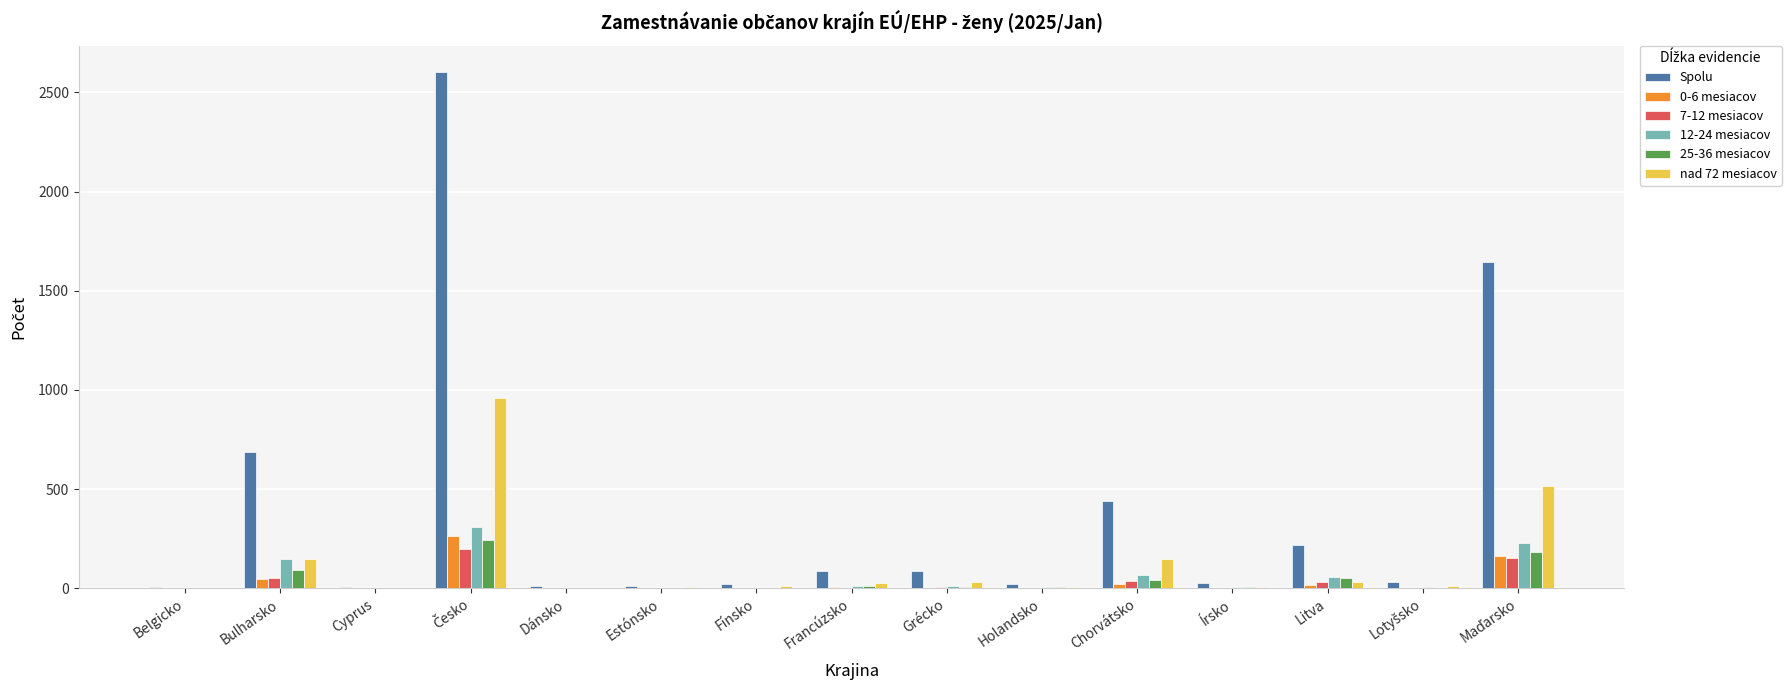

At which label is 25-36 mesiacov closest to 121?

Bulharsko